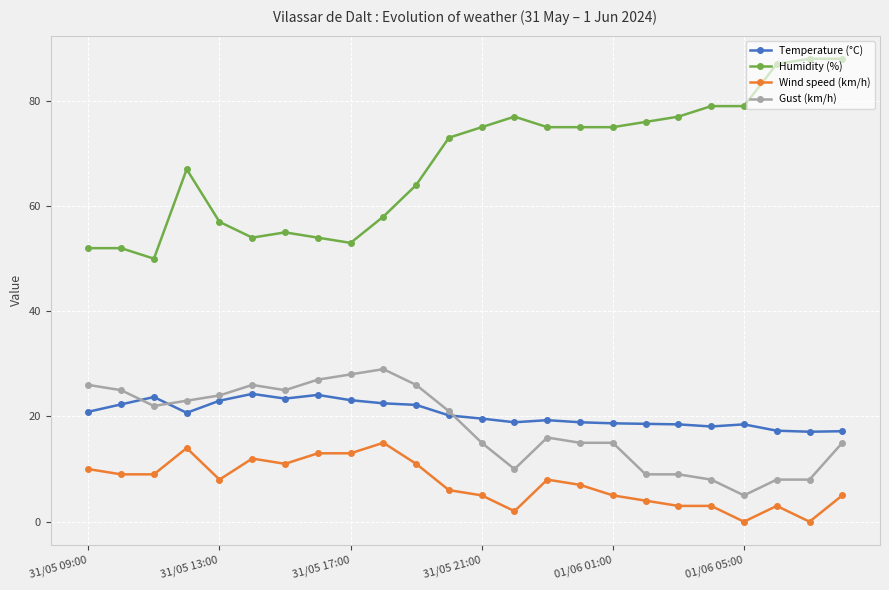

What is the maximum value shown in the chart?

88.0